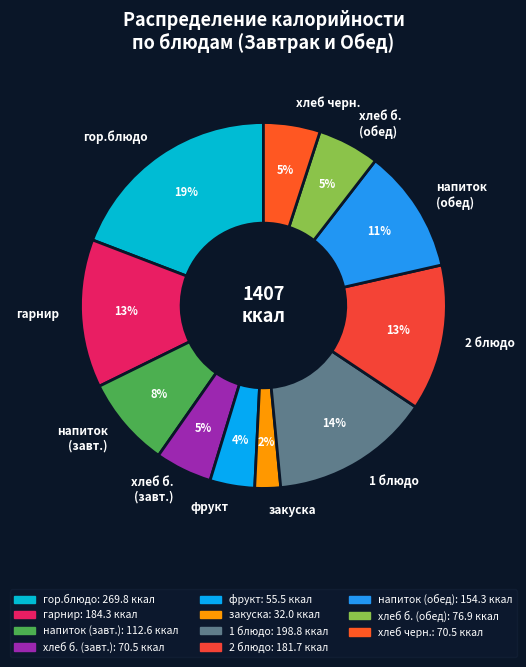

Does any single category account for the majority?

No